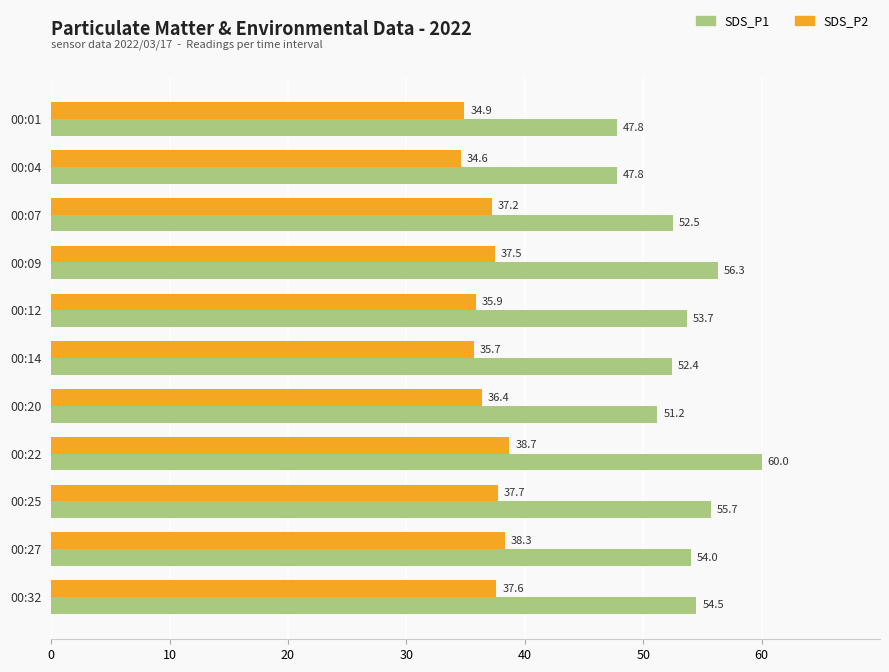

What is the spread (max minus min) of values at 00:22?

21.3